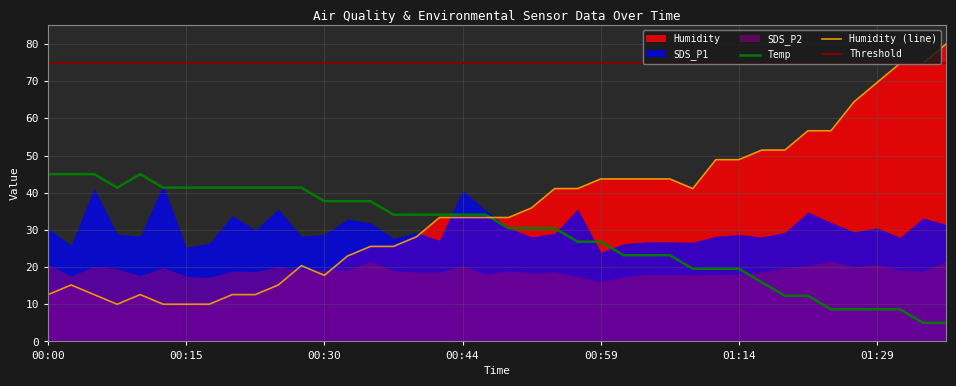

At which label does Humidity reach its peak?

01:36